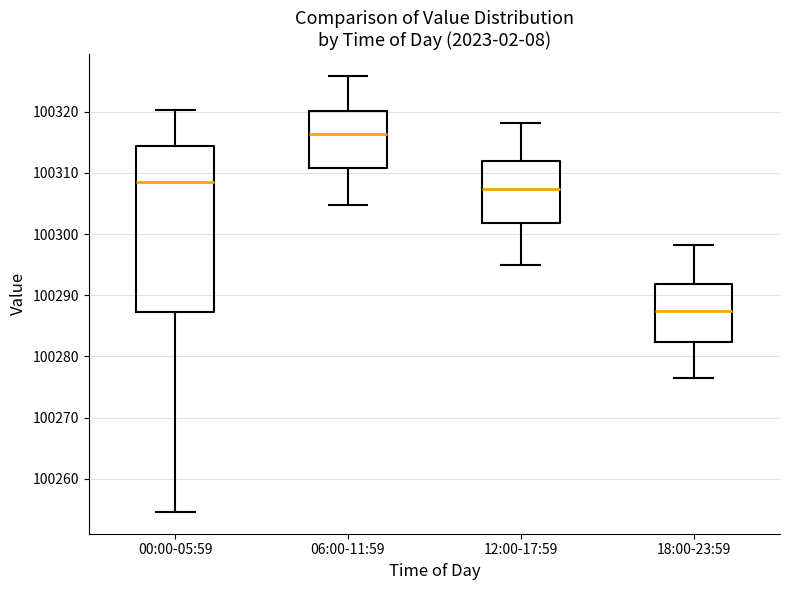

Which box is the tallest, from its lower edge to its upper edge?

00:00-05:59